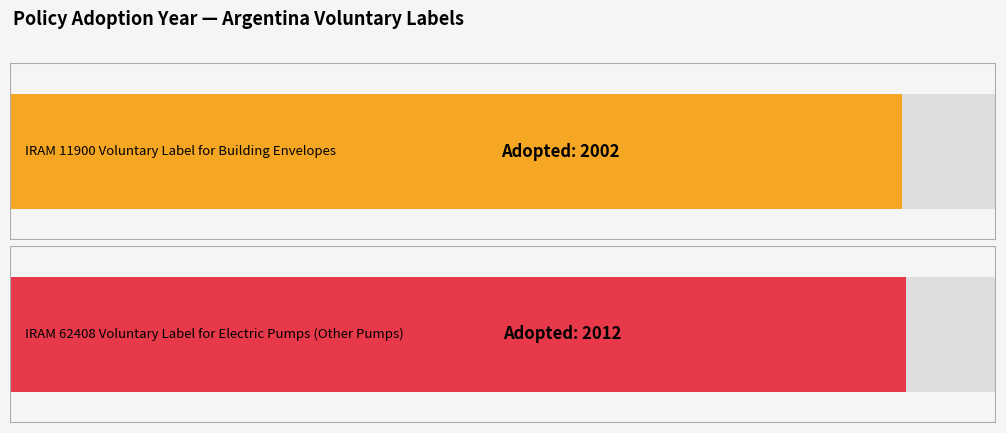

What is the sum of the values at IRAM 62408 Voluntary Label for Electric Pumps (Argentina) and IRAM 11900 Voluntary Label for Building Envelopes (Argentina)?

4014